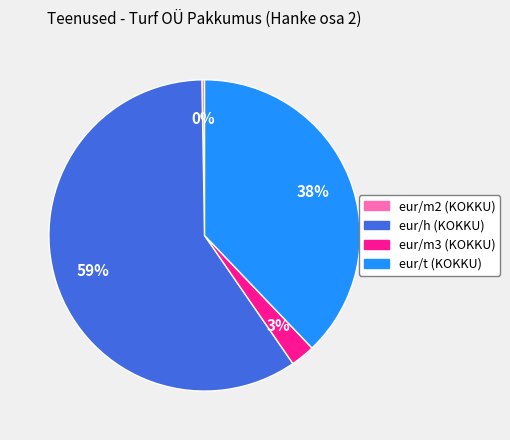

True or false: eur/h (KOKKU) accounts for 59% of the total.

True